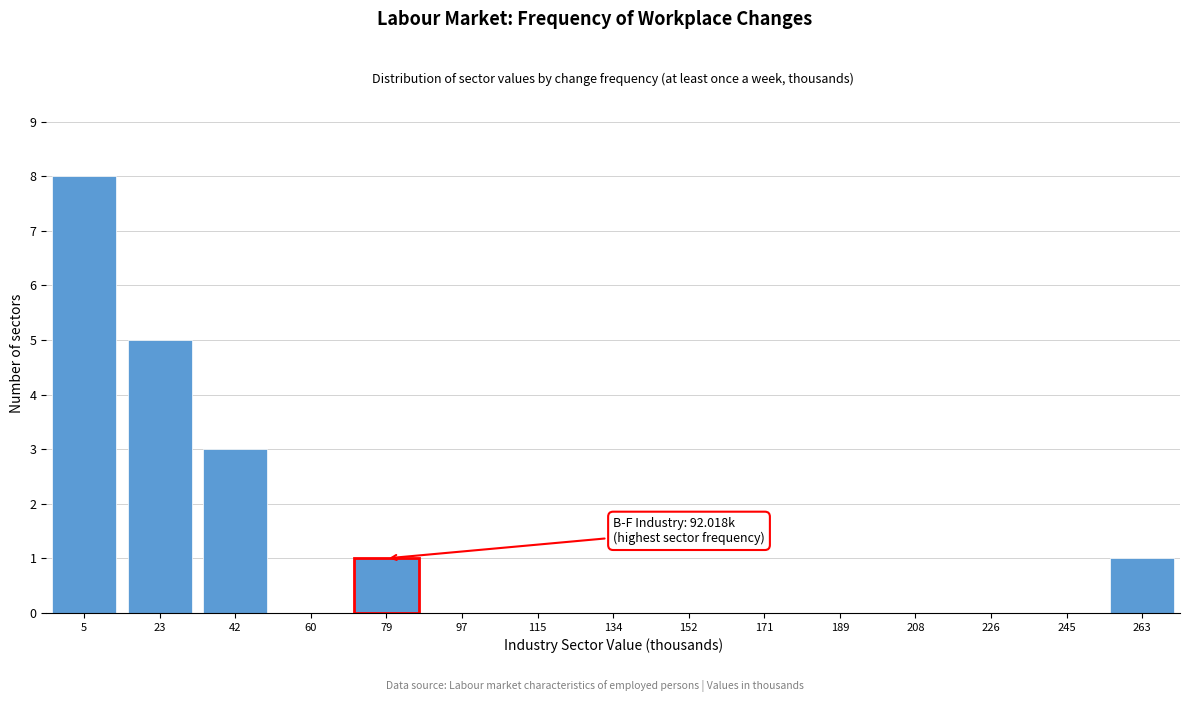

Reading left to right, what are all the values shown in this chart?

5=8	23=5	42=3	60=0	79=1	97=0	115=0	134=0	152=0	171=0	189=0	208=0	226=0	245=0	263=1